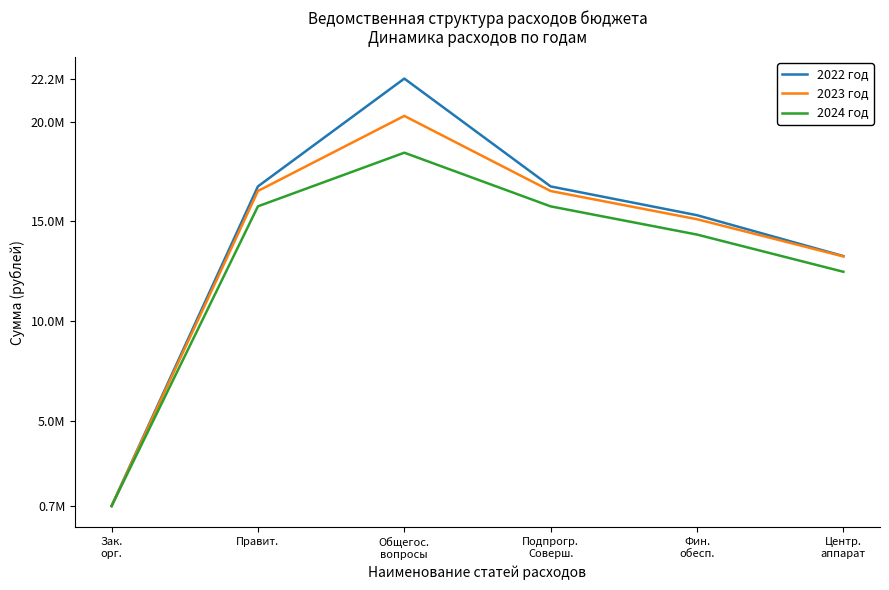

True or false: 2023 год and 2024 год intersect in this chart.

False